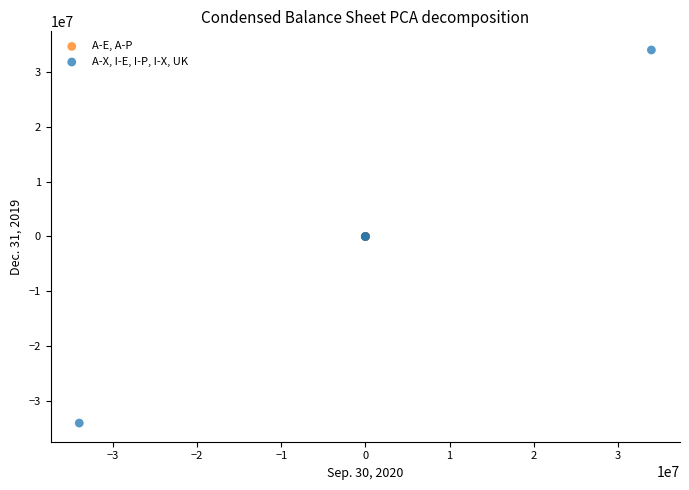

Which series reaches the minimum Y coordinate?

A-X, I-E, I-P, I-X, UK